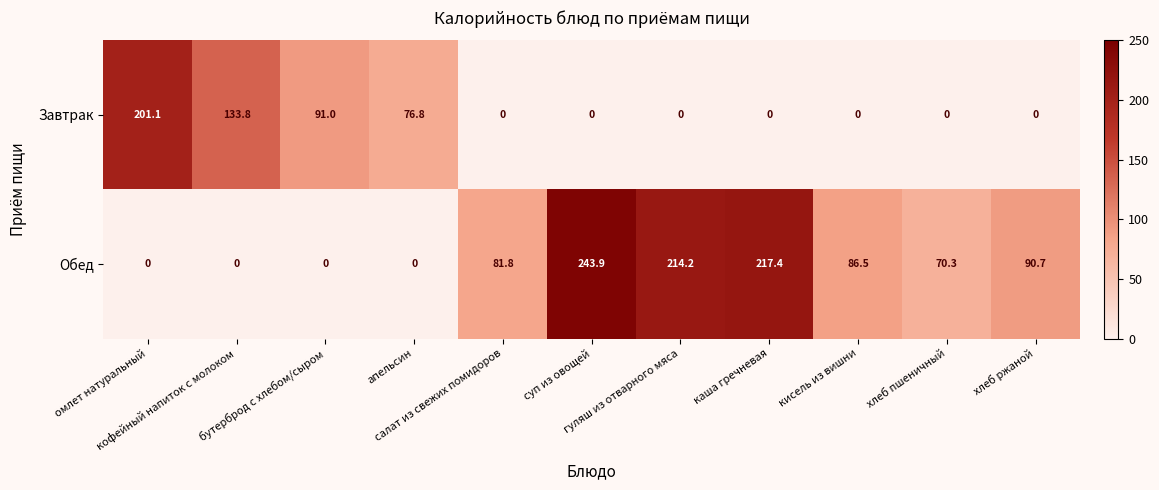

Which series has the largest total across all categories?

Обед